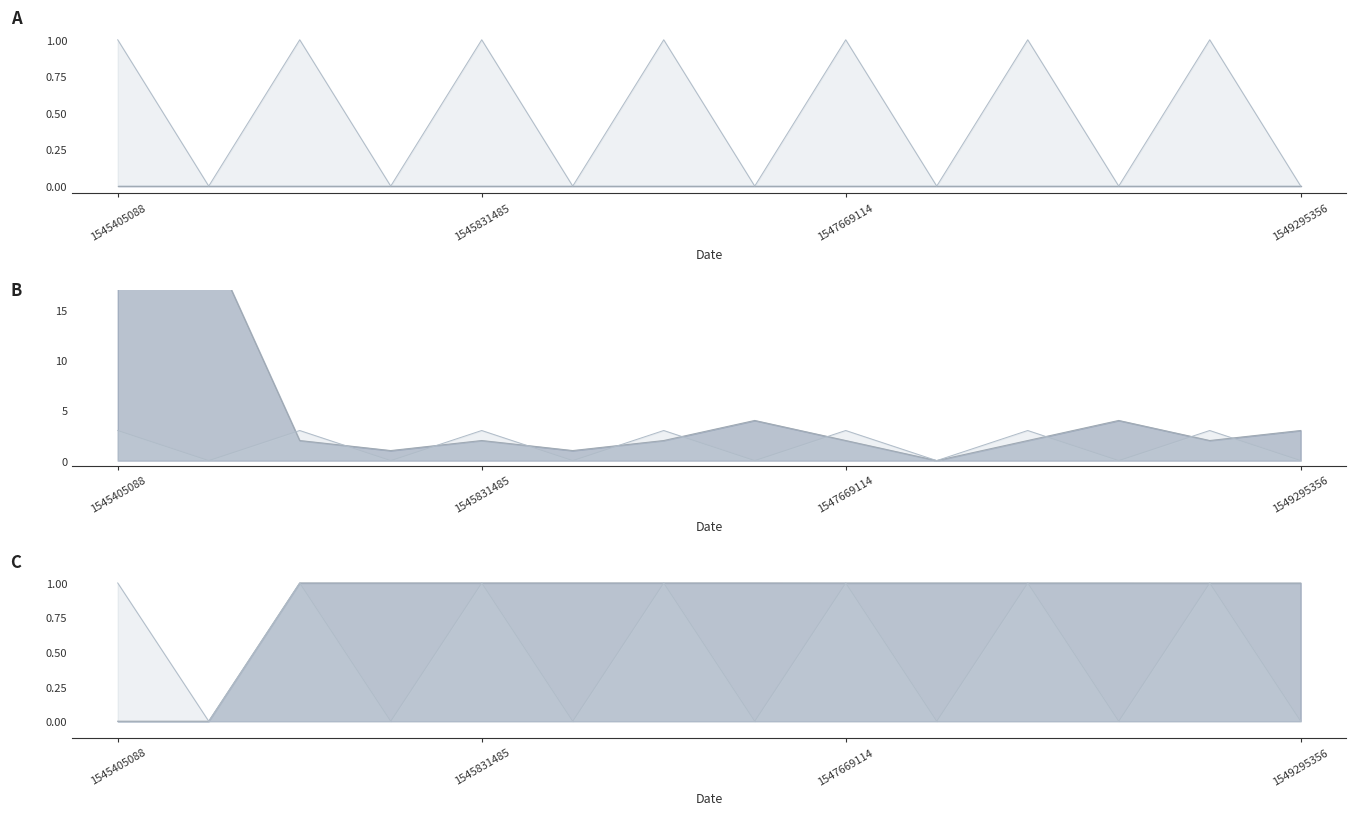

True or false: valid_mainchain_line and direction_scaled_line intersect in this chart.

False